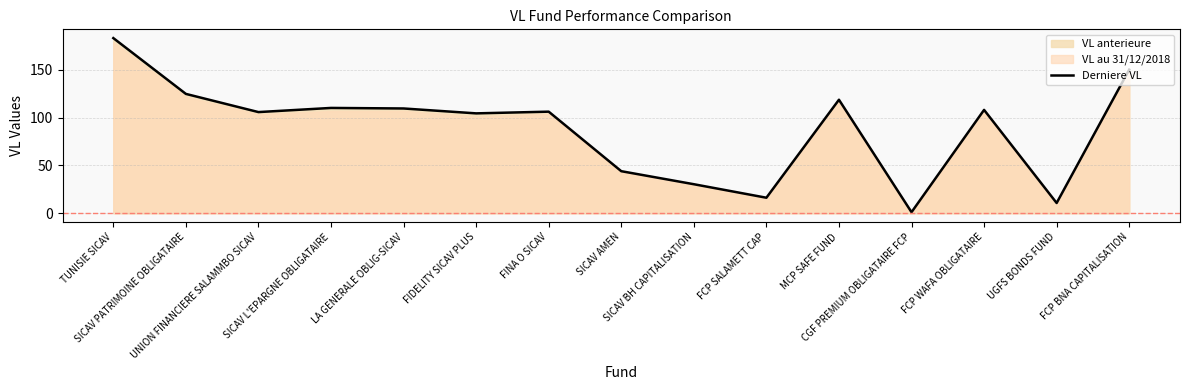

List the labels in order of value, largest first.

TUNISIE SICAV, FCP BNA CAPITALISATION, SICAV PATRIMOINE OBLIGATAIRE, MCP SAFE FUND, SICAV L'EPARGNE OBLIGATAIRE, LA GENERALE OBLIG-SICAV, FCP WAFA OBLIGATAIRE, FINA O SICAV, UNION FINANCIERE SALAMMBO SICAV, FIDELITY SICAV PLUS, SICAV AMEN, SICAV BH CAPITALISATION, FCP SALAMETT CAP, UGFS BONDS FUND, CGF PREMIUM OBLIGATAIRE FCP